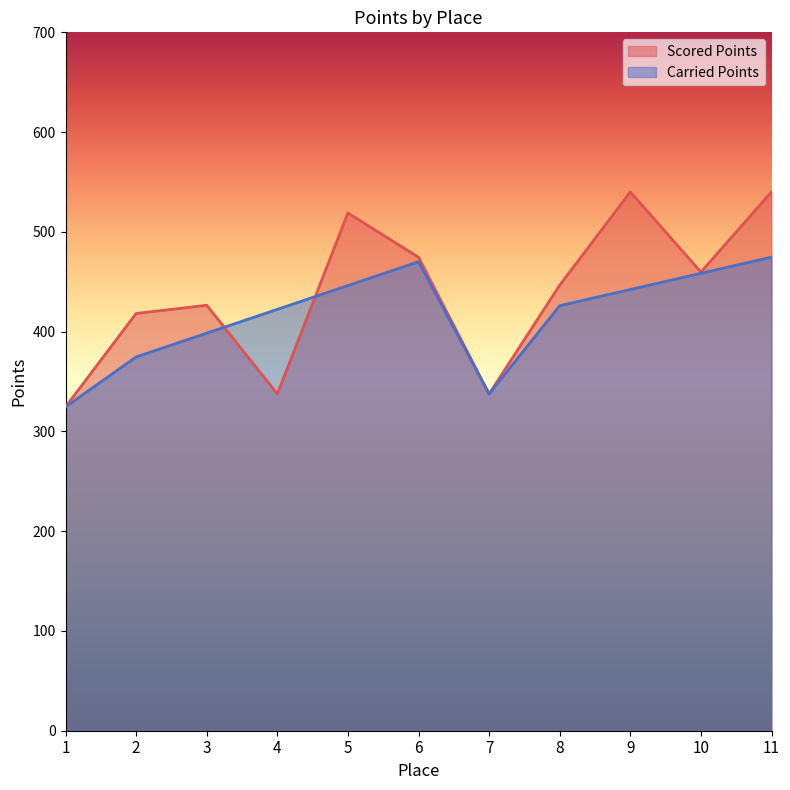

True or false: Scored Points and Carried Points cross at least once.

True